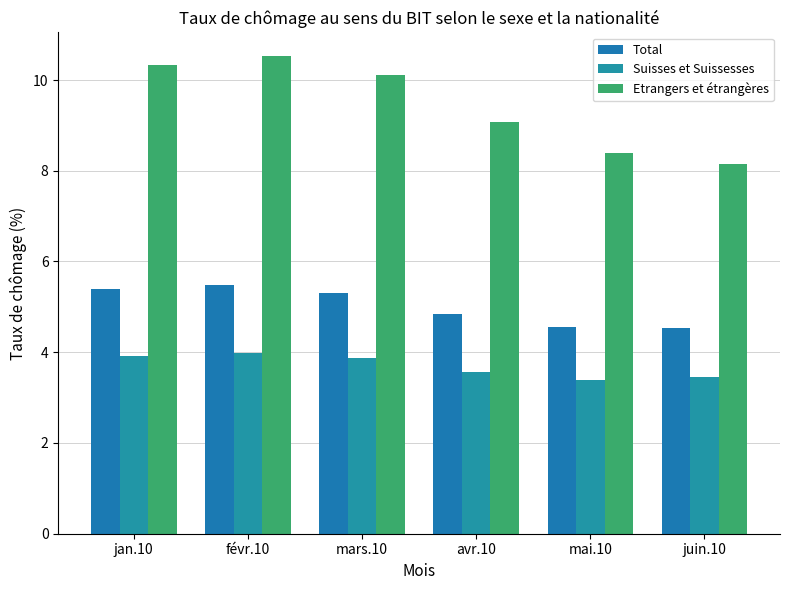

What position from the left is avr.10?

4